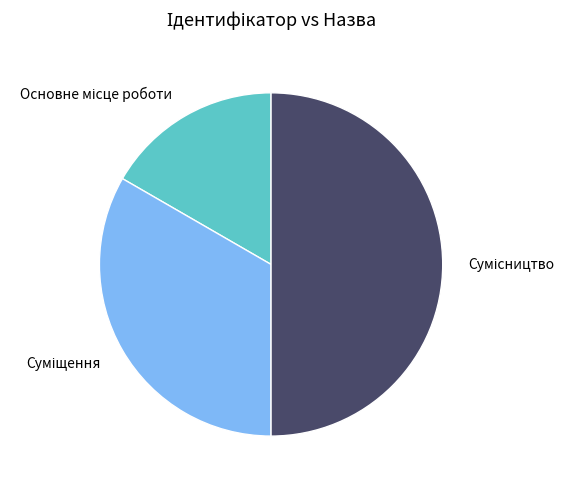

Count the number of slices in the pie.

3